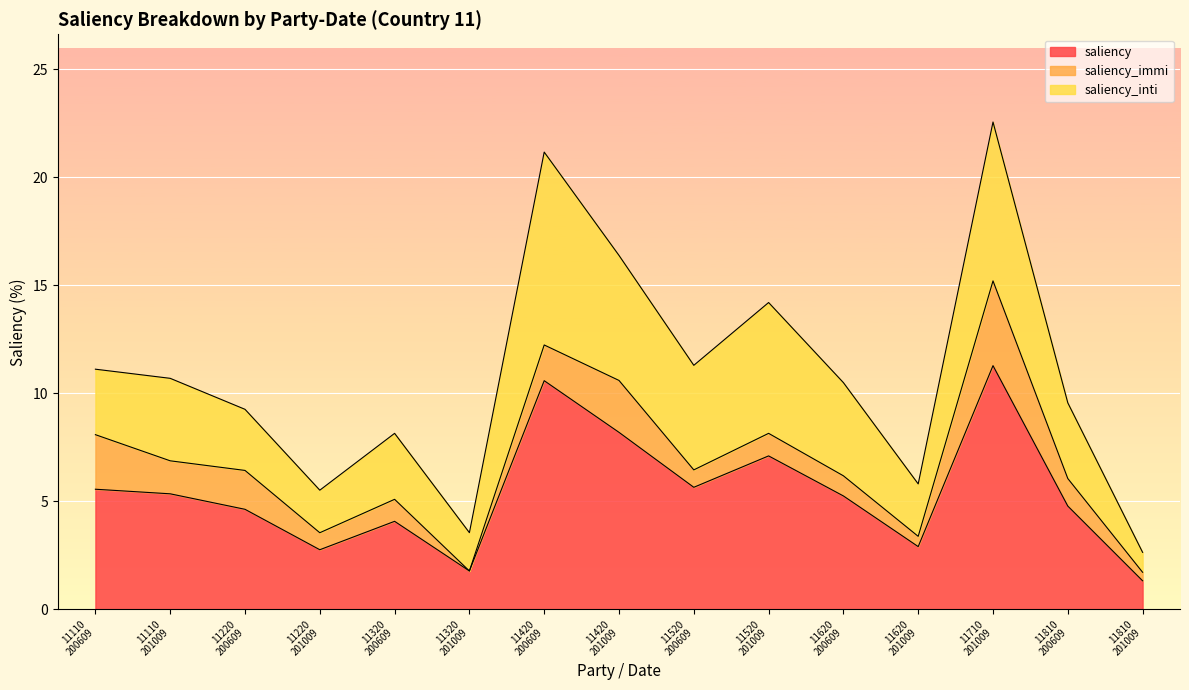

Reading left to right, transcribe all the data shown in this chart.

saliency: 5.6	5.3	4.6	2.8	4.1	1.8	10.6	8.2	5.6	7.1	5.2	2.9	11.3	4.8	1.3
saliency_immi: 2.5	1.5	1.8	0.8	1.0	0.0	1.7	2.4	0.8	1.0	0.9	0.5	3.9	1.3	0.4
saliency_inti: 3.0	3.8	2.8	2.0	3.1	1.8	8.9	5.8	4.8	6.1	4.3	2.4	7.4	3.5	0.9